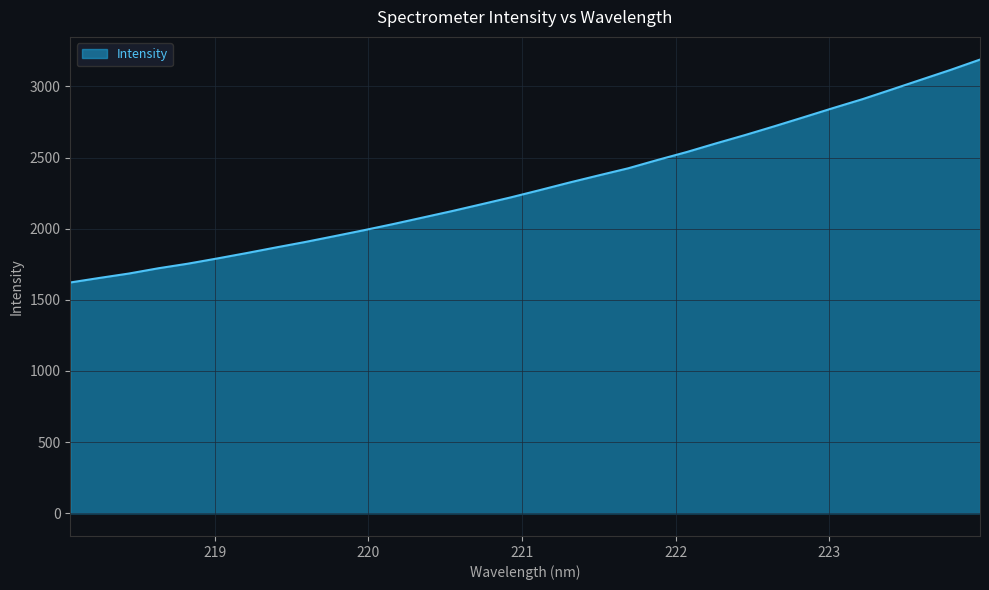

What is the greatest value displayed?

3188.7